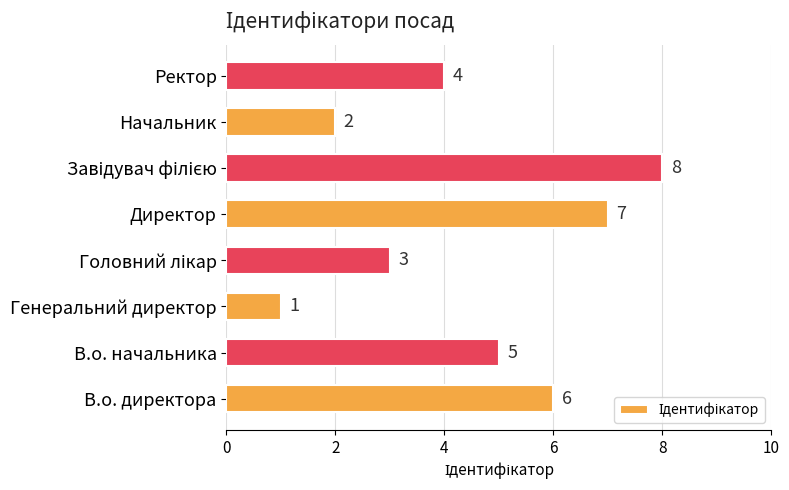

The value at В.о. директора is 6. True or false?

True